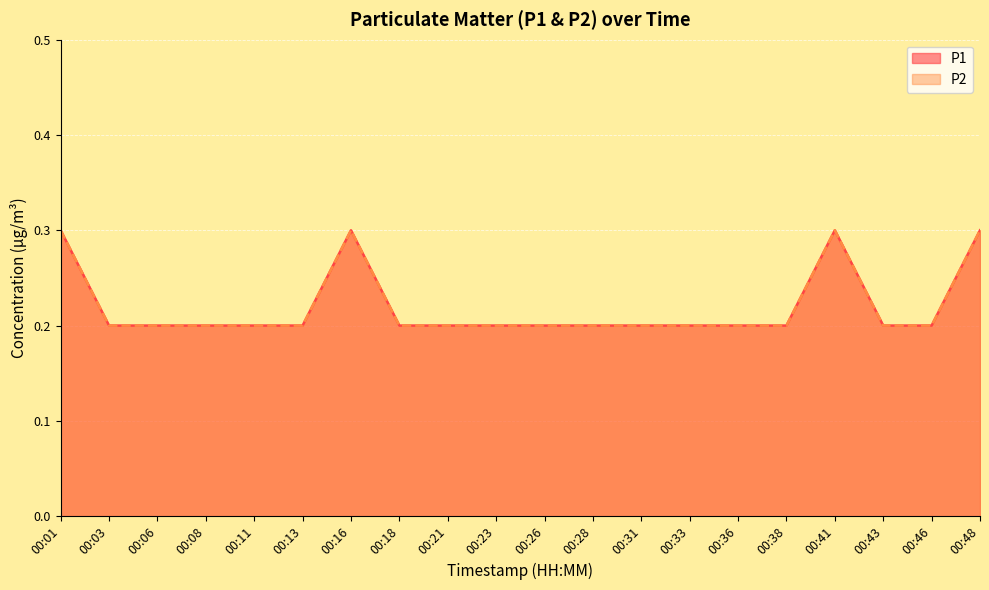

What are all the series names shown in the legend?

P1, P2